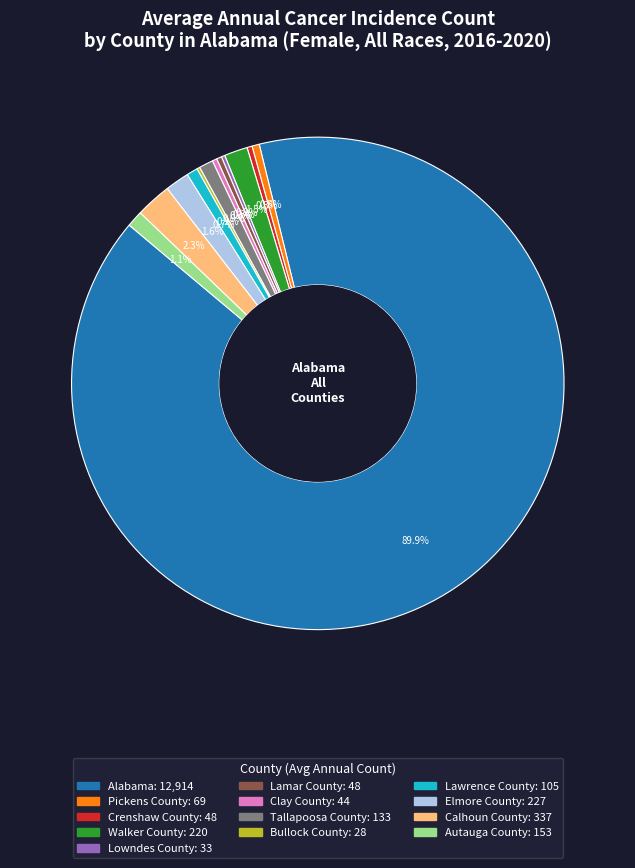

Which category has the biggest portion of the pie?

Alabama